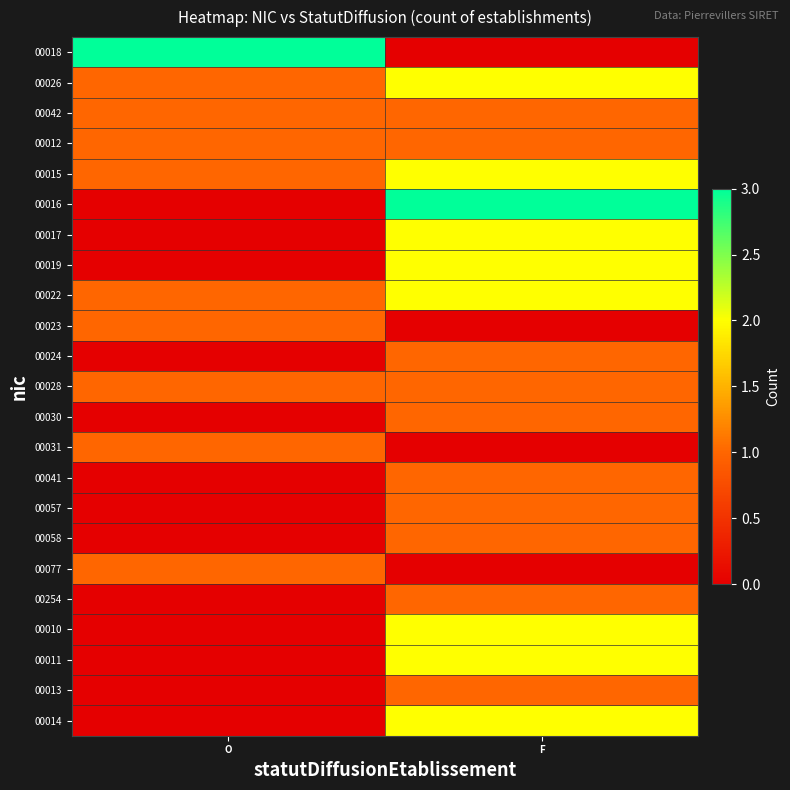

Reading right to left, transcribe all the data shown in this chart.

00018: F=0	O=3
00026: F=2	O=1
00042: F=1	O=1
00012: F=1	O=1
00015: F=2	O=1
00016: F=3	O=0
00017: F=2	O=0
00019: F=2	O=0
00022: F=2	O=1
00023: F=0	O=1
00024: F=1	O=0
00028: F=1	O=1
00030: F=1	O=0
00031: F=0	O=1
00041: F=1	O=0
00057: F=1	O=0
00058: F=1	O=0
00077: F=0	O=1
00254: F=1	O=0
00010: F=2	O=0
00011: F=2	O=0
00013: F=1	O=0
00014: F=2	O=0